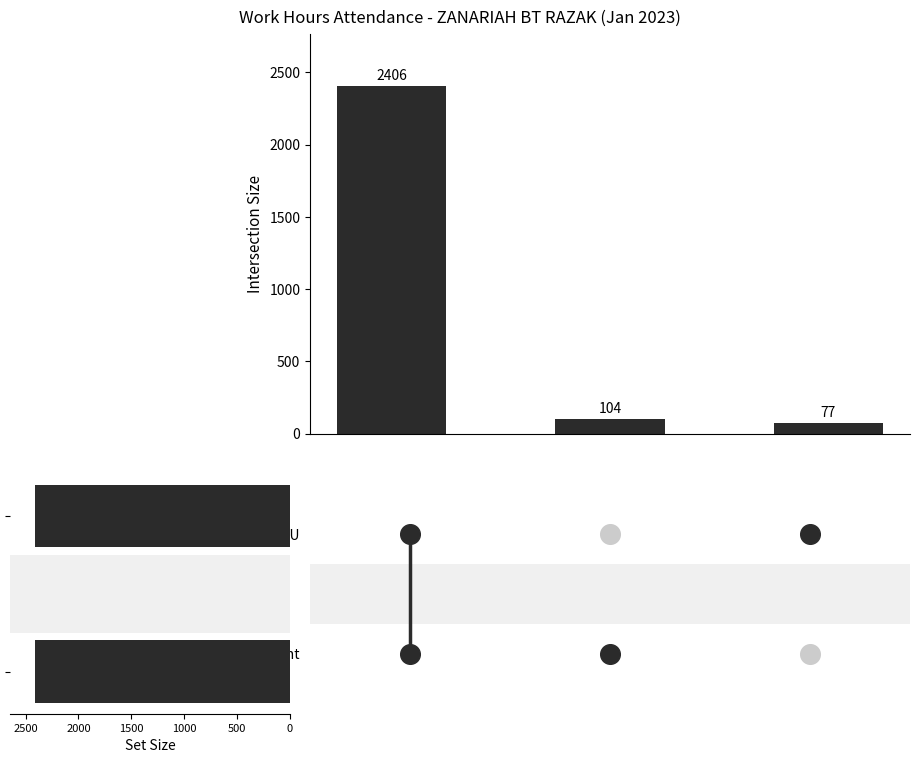

What is the change in value from 0 to 1000?

-2329